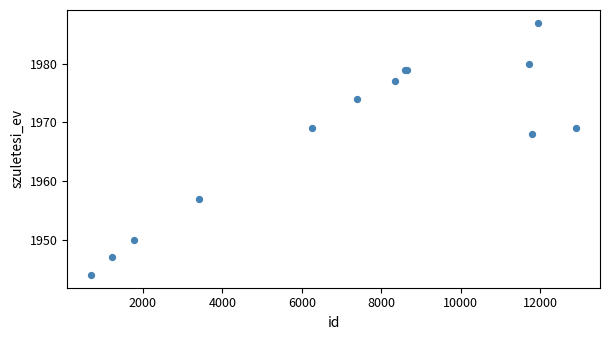

What Y value in the scatter plot is closest to 1965?

1968